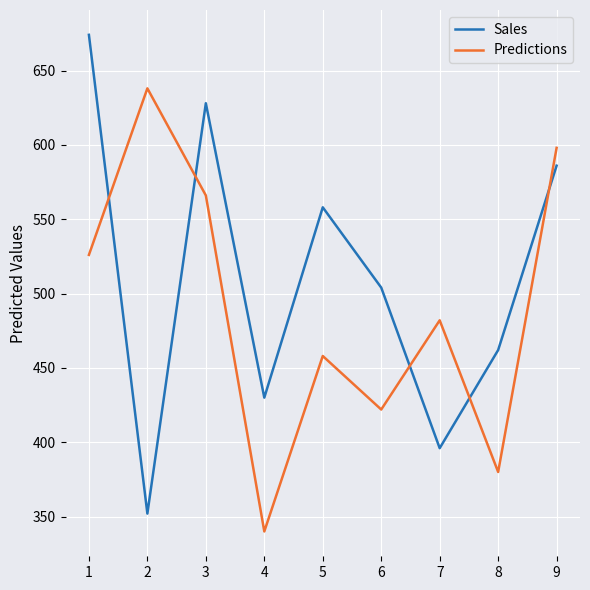

True or false: Sales has a value of 228 at 6.

False